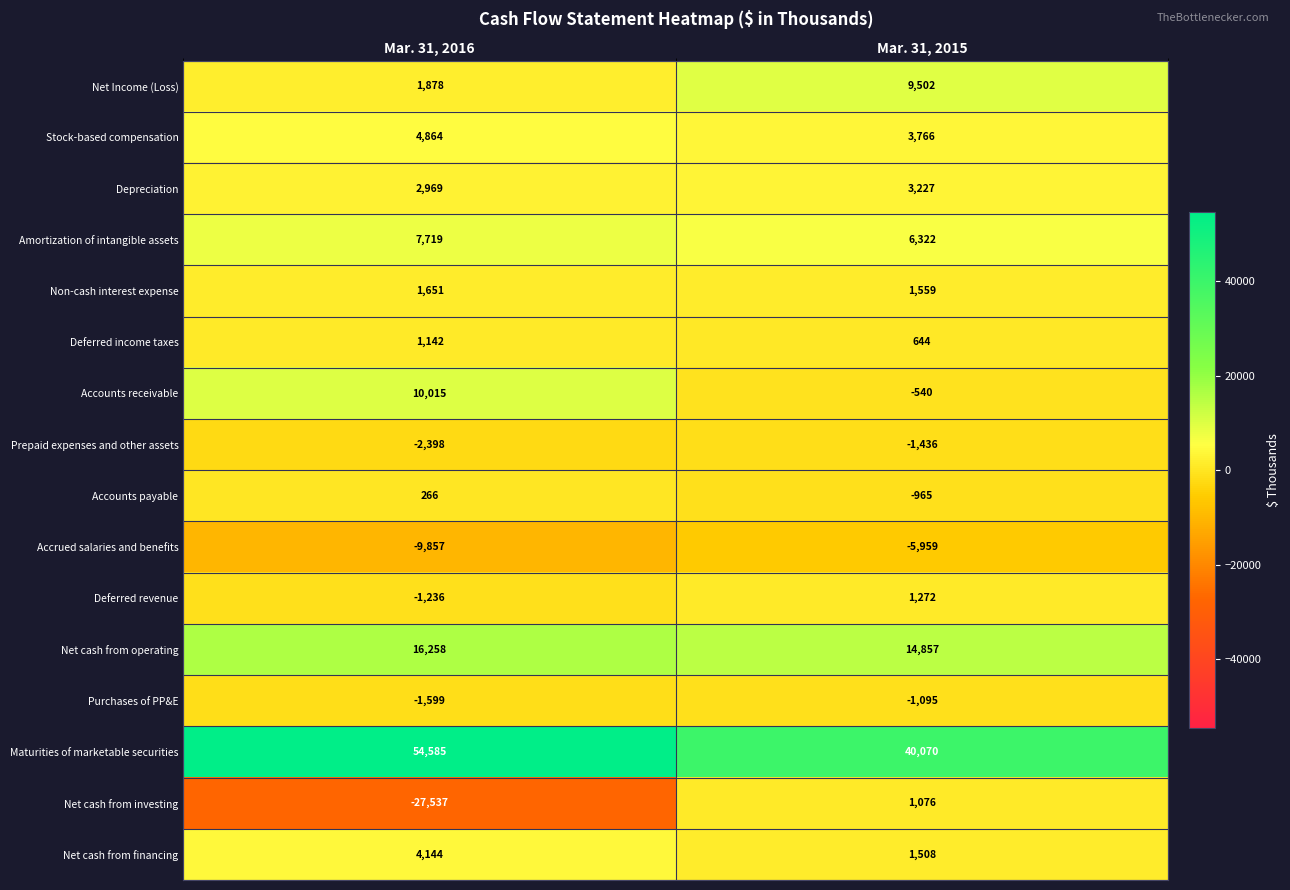

Is it true that Net cash from investing equals 727 at Mar. 31, 2015?

False